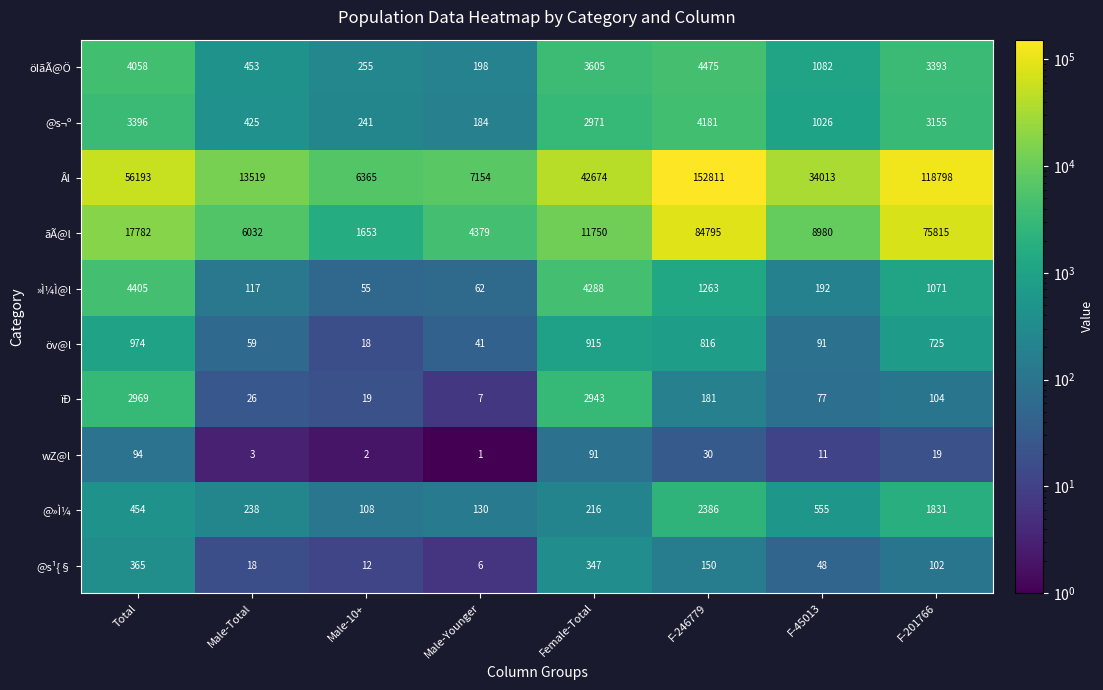

What is the difference between the maximum and second lowest values in the @s¬º series?

3940